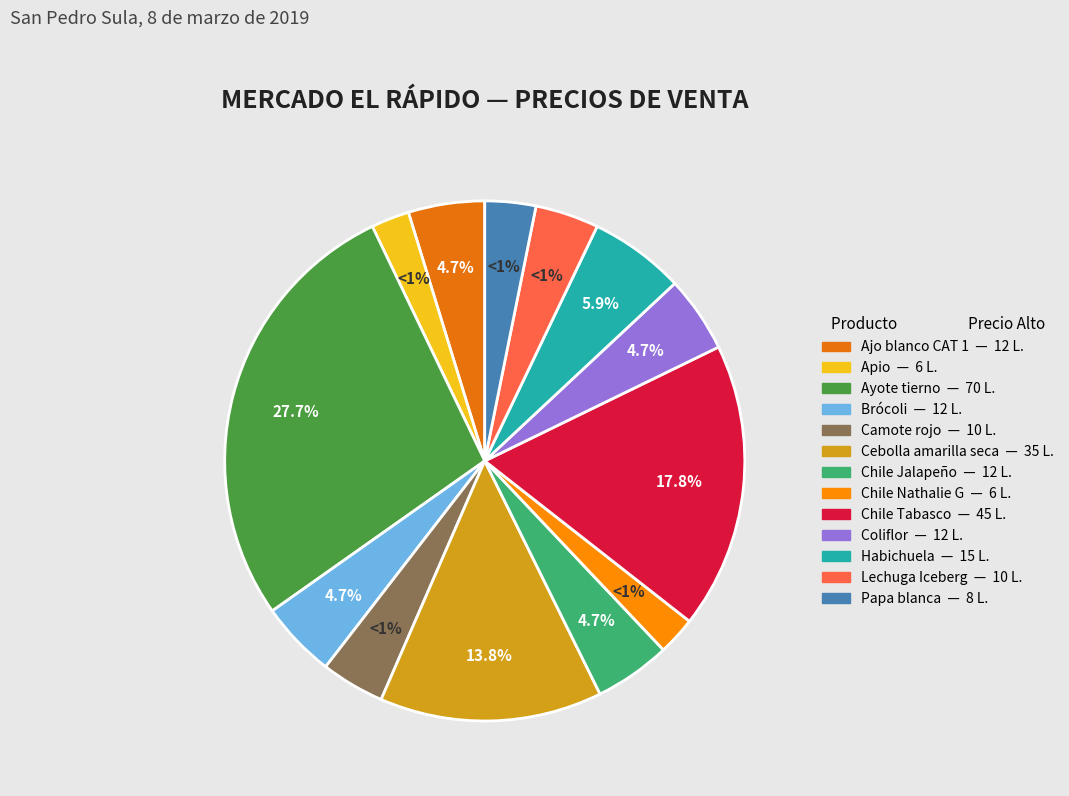

True or false: Habichuela accounts for 1% of the total.

False